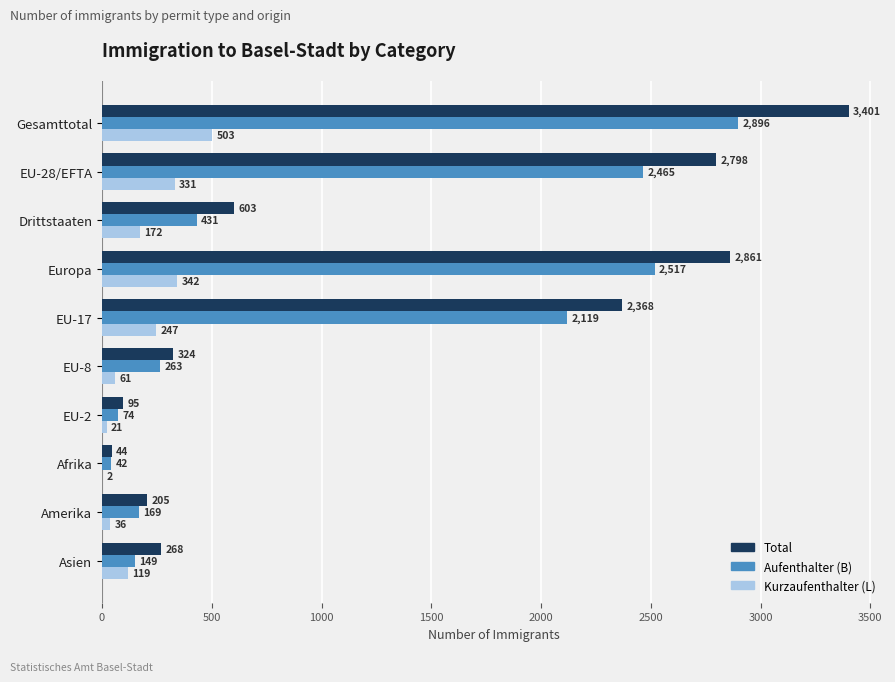

What is the sum of the Total values at Europa and Asien?

3129